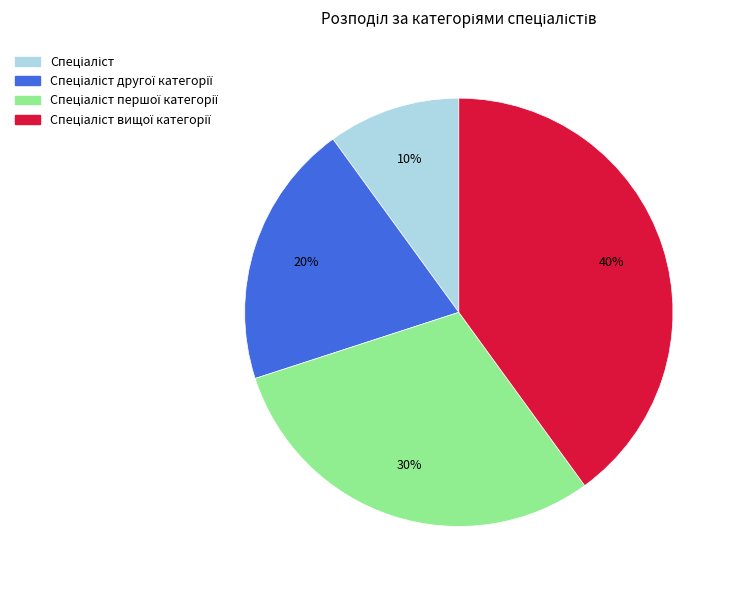

Is there a majority slice in this chart?

No